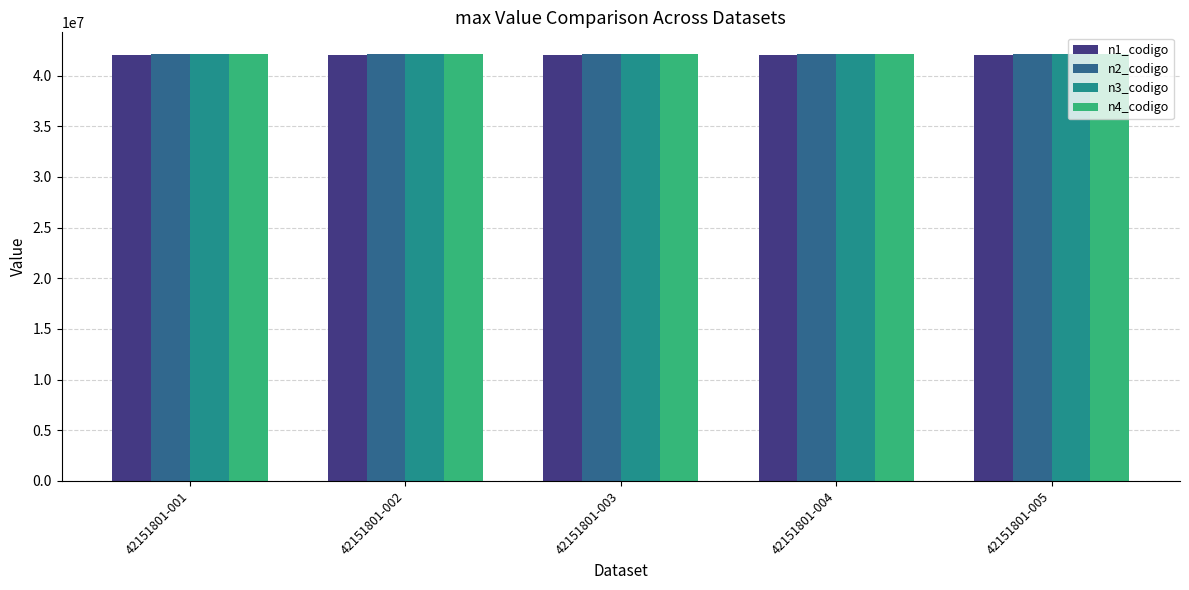

Reading left to right, transcribe all the data shown in this chart.

n1_codigo: 42000000	42000000	42000000	42000000	42000000
n2_codigo: 42150000	42150000	42150000	42150000	42150000
n3_codigo: 42151800	42151800	42151800	42151800	42151800
n4_codigo: 42151801	42151801	42151801	42151801	42151801